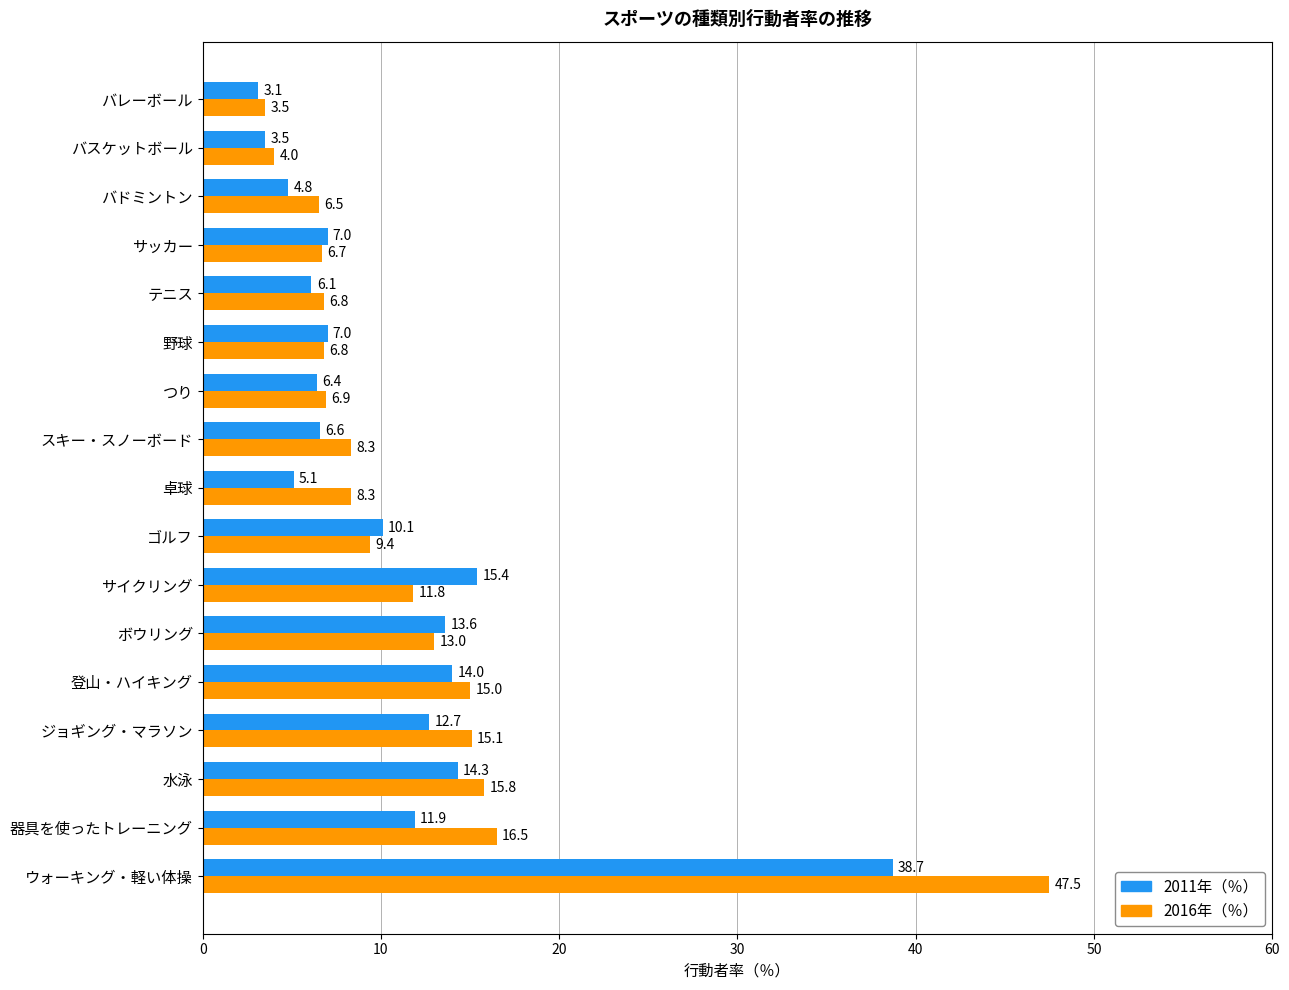

List the series in order of their peak value, highest first.

2016年（％）, 2011年（％）